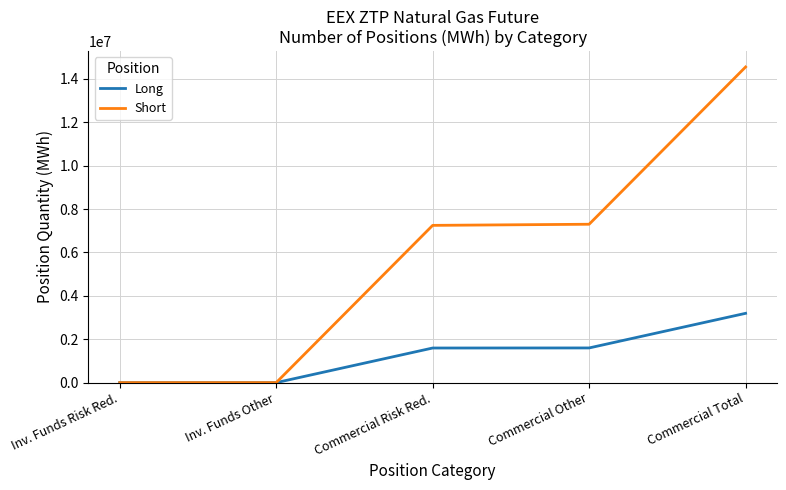

At which label does Long reach its peak?

Commercial Total